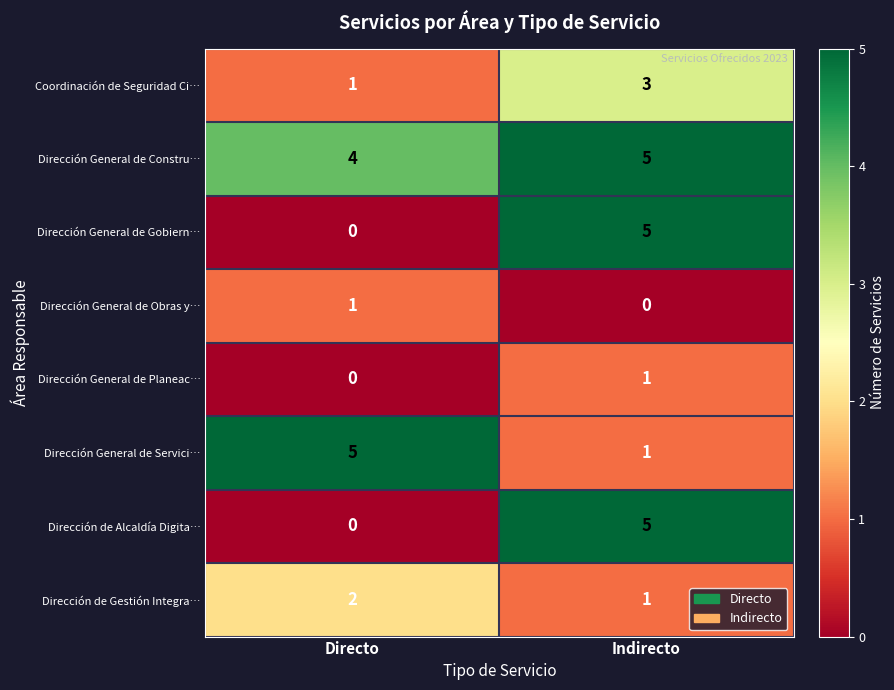

What is the spread (max minus min) of values at Indirecto?

5